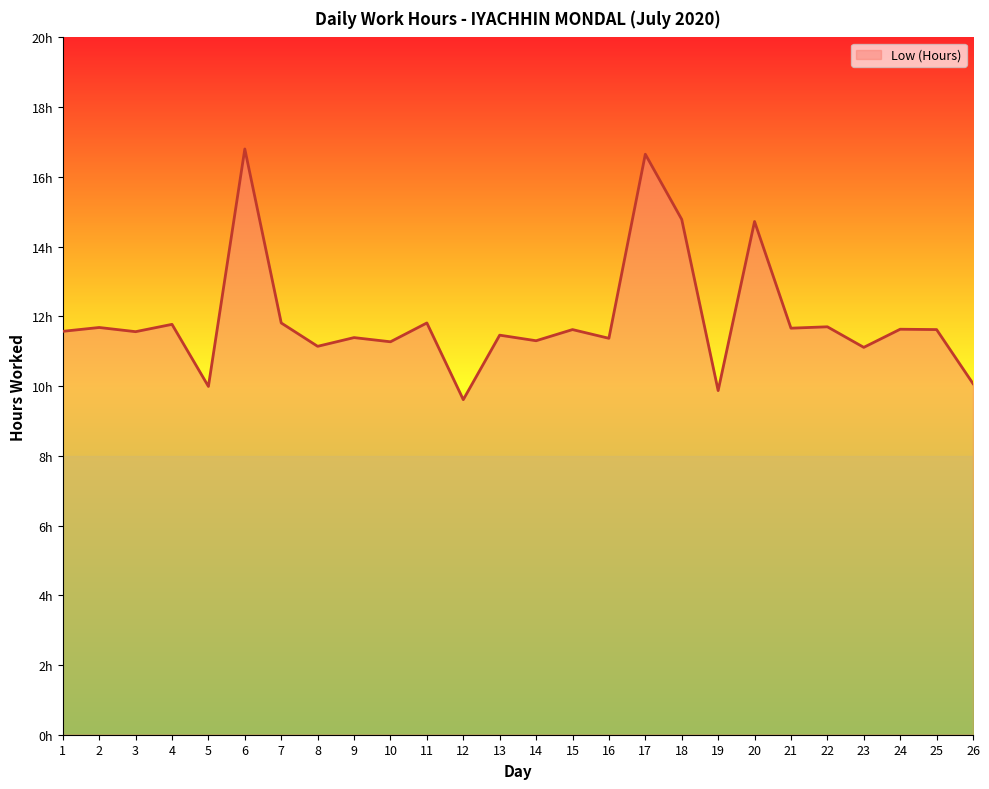

Does the chart have visible grid lines?

No